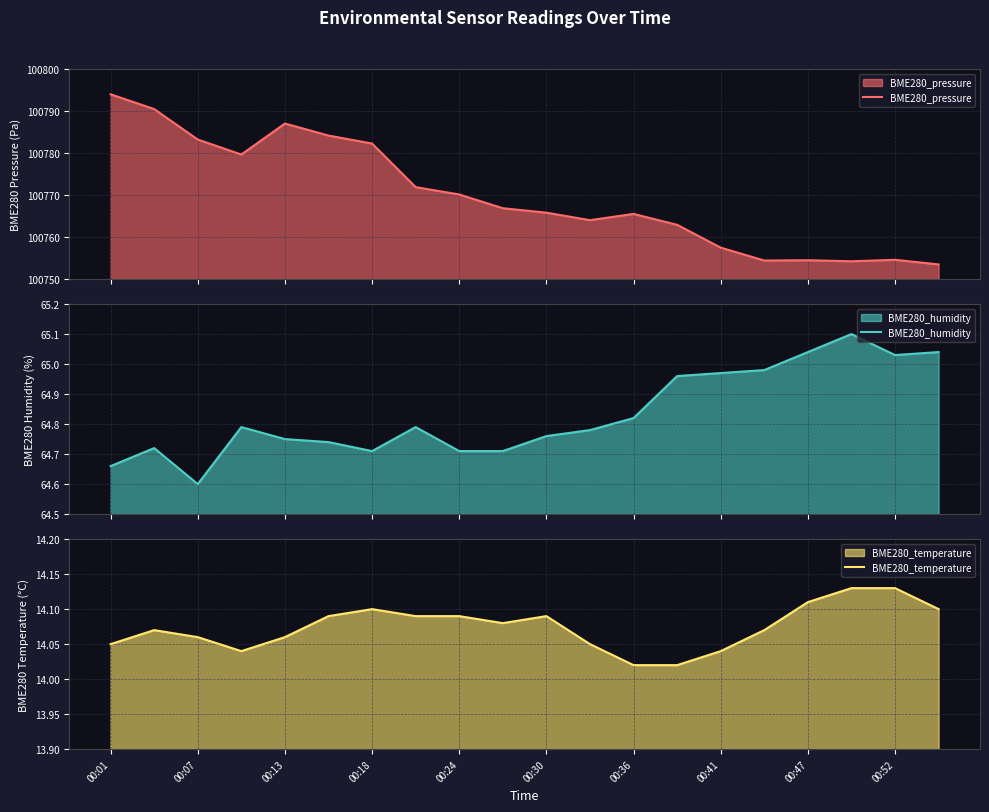

Reading left to right, what are all the values shown in this chart?

BME280_pressure: 100794.0	100790.5	100783.2	100779.6	100787.0	100784.2	100782.2	100771.9	100770.1	100766.9	100765.8	100764.0	100765.5	100762.9	100757.5	100754.4	100754.5	100754.2	100754.6	100753.5
BME280_humidity: 64.7	64.7	64.6	64.8	64.8	64.7	64.7	64.8	64.7	64.7	64.8	64.8	64.8	65.0	65.0	65.0	65.0	65.1	65.0	65.0
BME280_temperature: 14.1	14.1	14.1	14.0	14.1	14.1	14.1	14.1	14.1	14.1	14.1	14.1	14.0	14.0	14.0	14.1	14.1	14.1	14.1	14.1